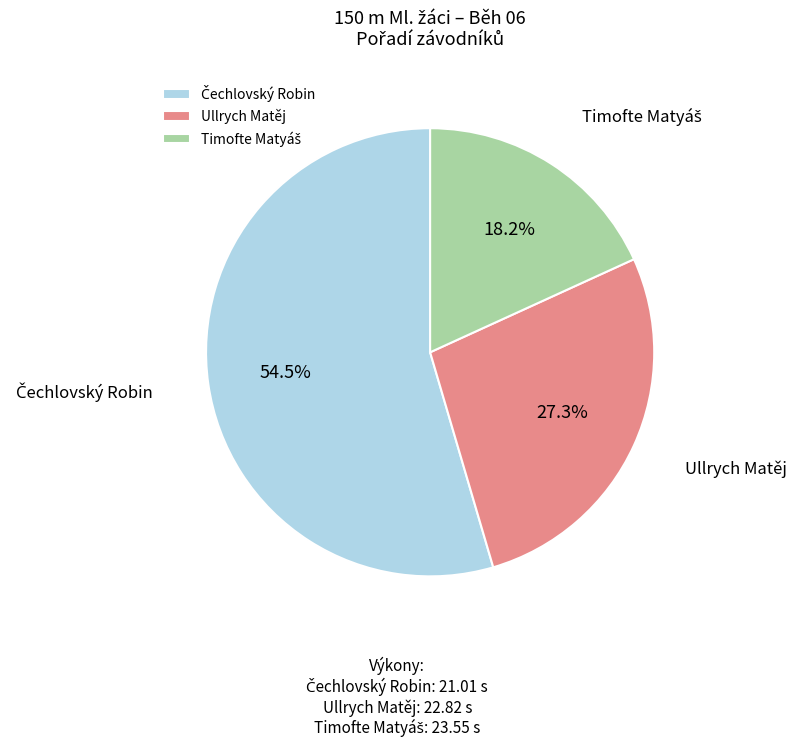

True or false: Ullrych Matěj accounts for 23% of the total.

False